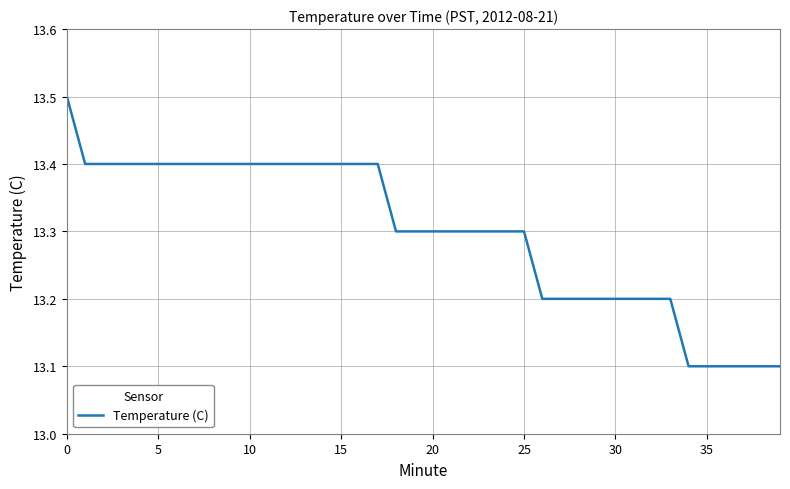

Does the chart have visible grid lines?

Yes